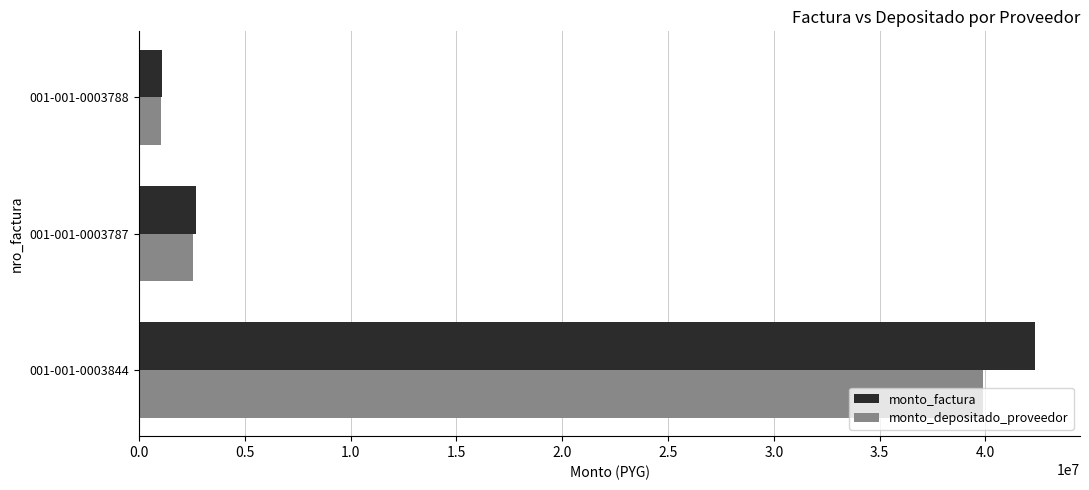

What is the difference between the maximum and minimum values in the monto_depositado_proveedor series?

38863919